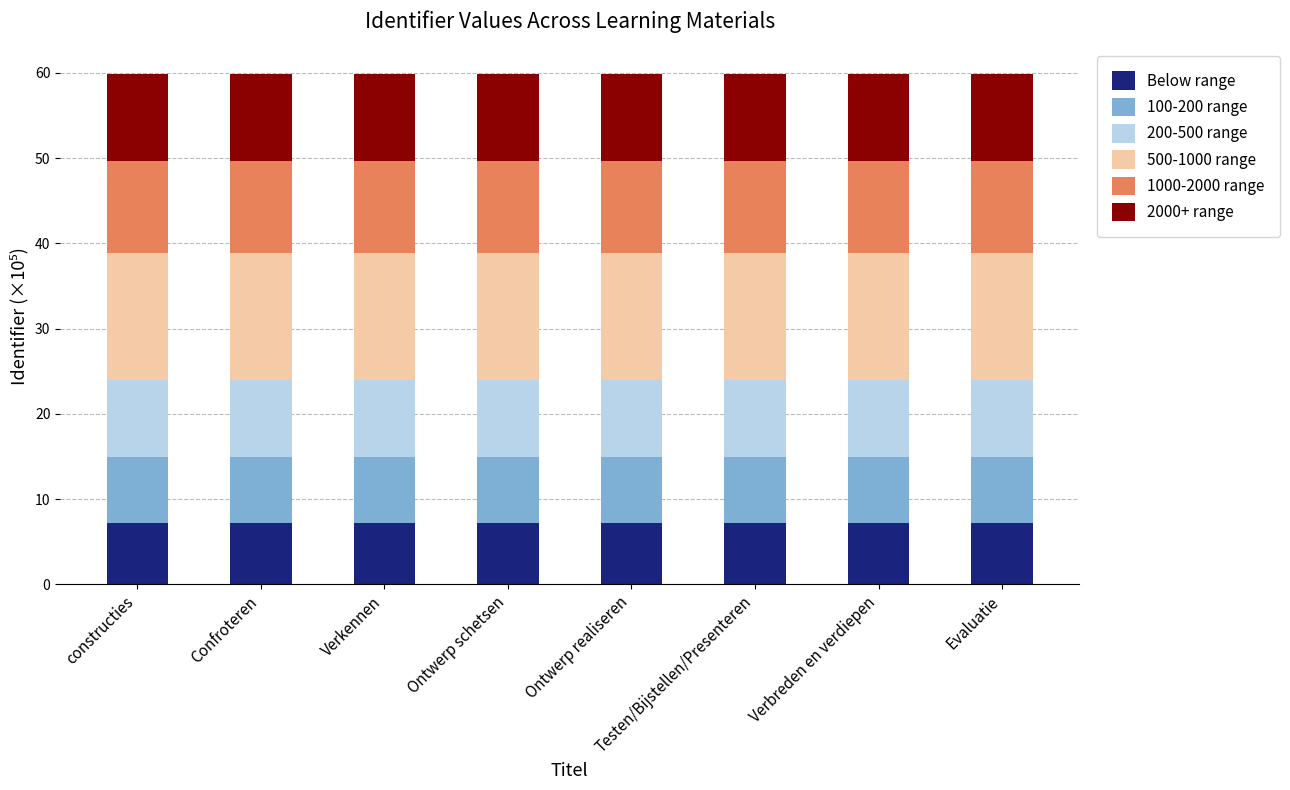

The Below range series shows 7.2 at constructies. True or false?

True